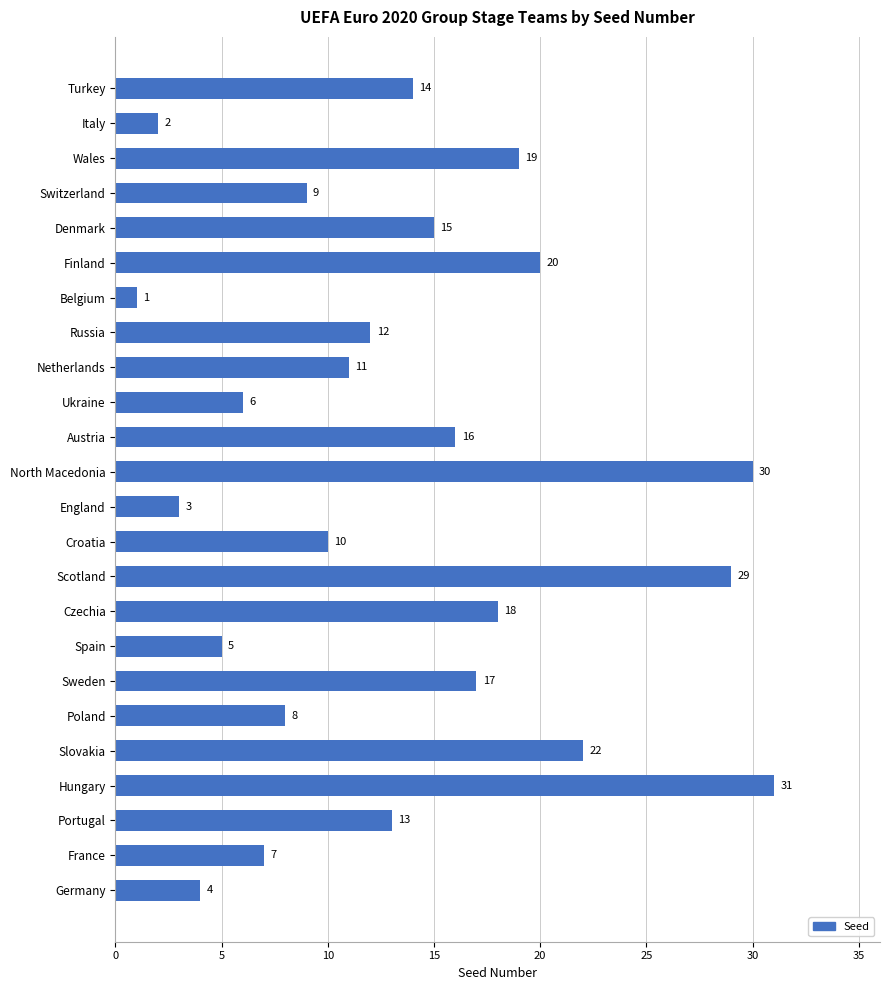

What is the change in value from Slovakia to England?

-19